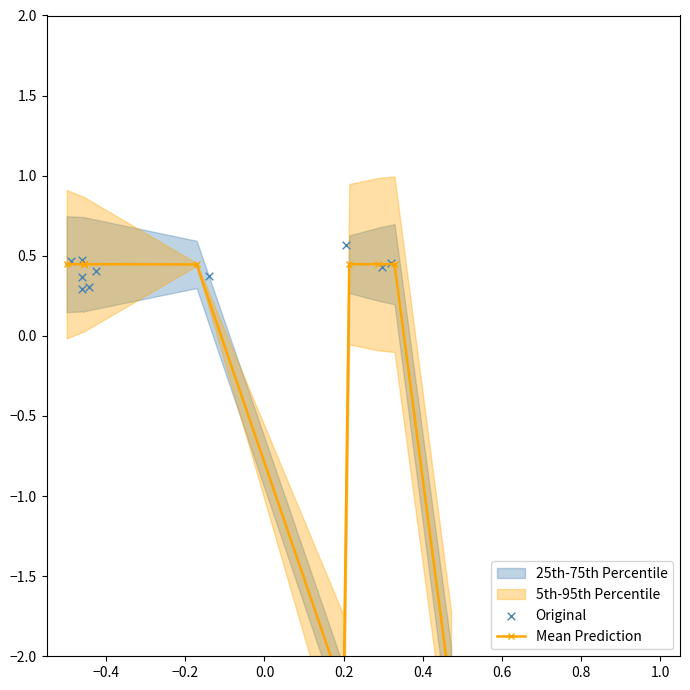

Is the value of Mean Prediction at −0.2 greater than the value of Original at −0.4?

Yes